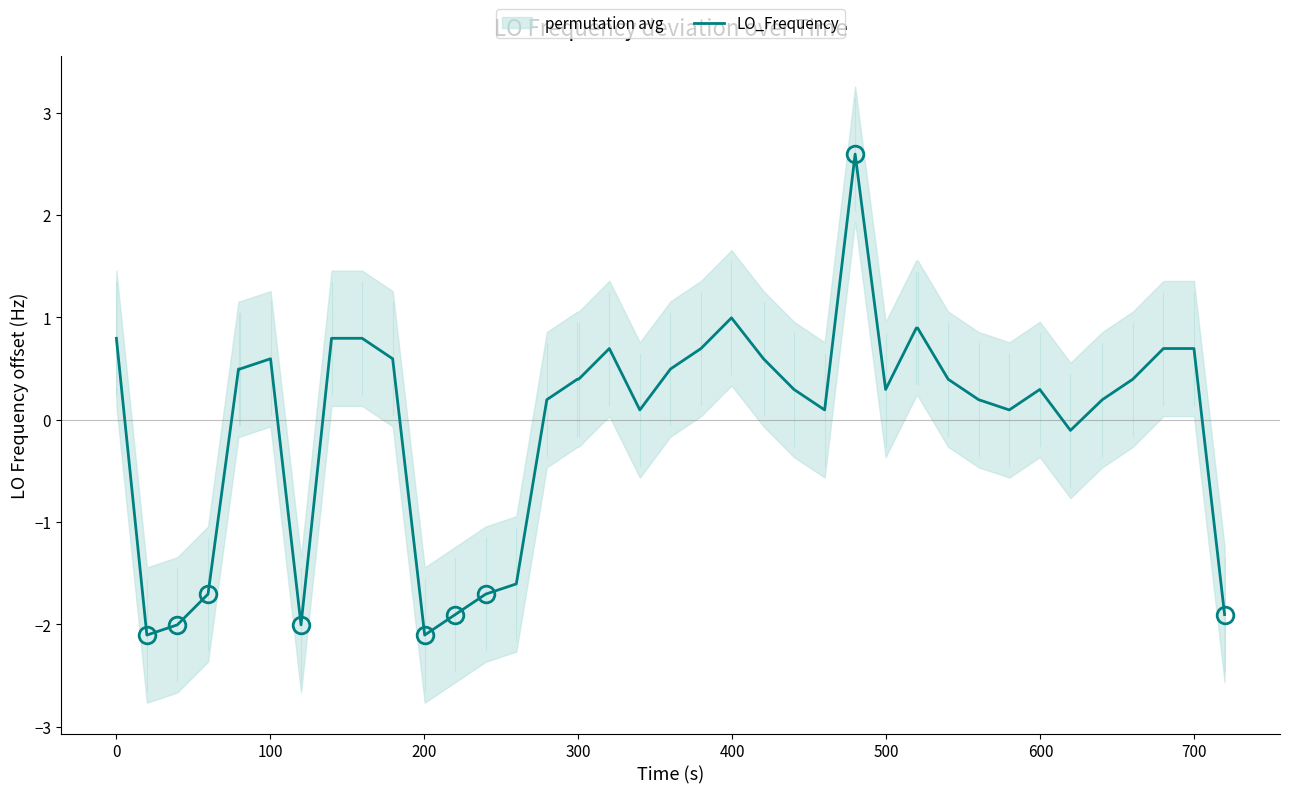

What is the maximum value shown in the chart?

2.6